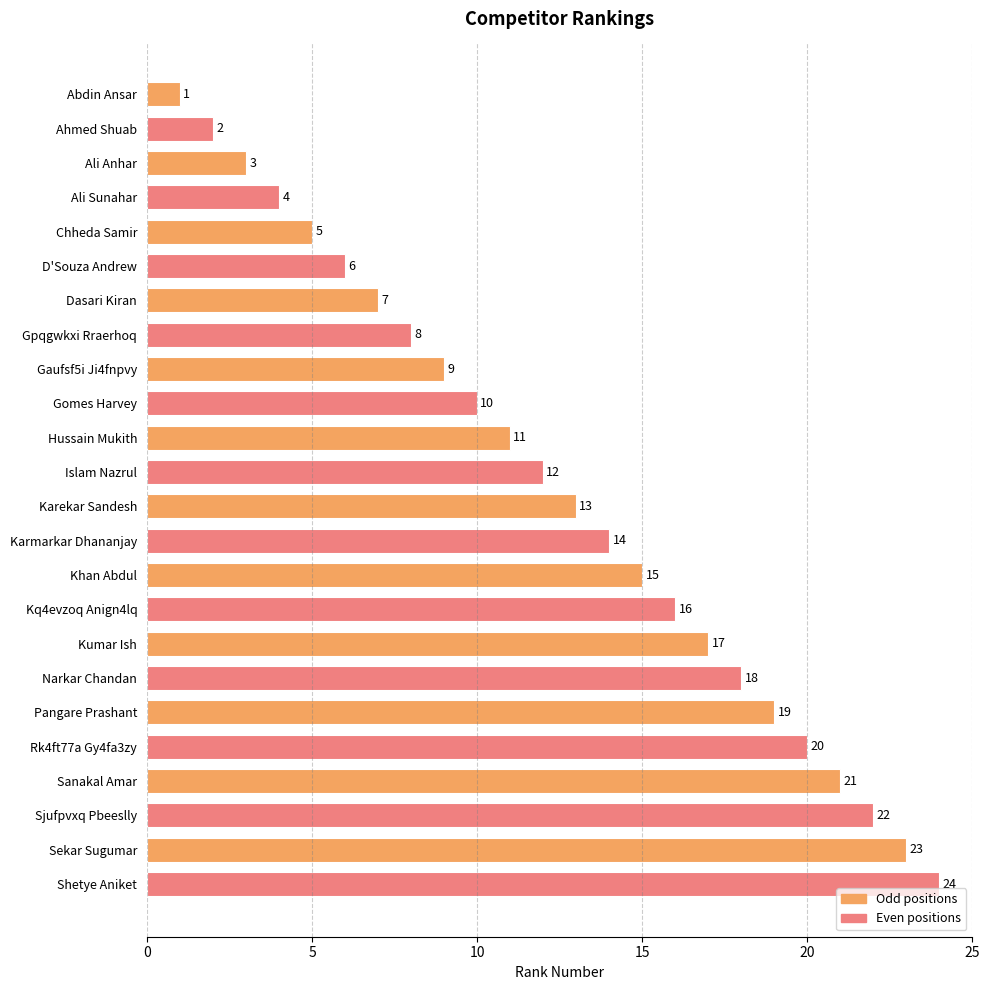

At which category does the chart reach its peak across all series?

Shetye Aniket